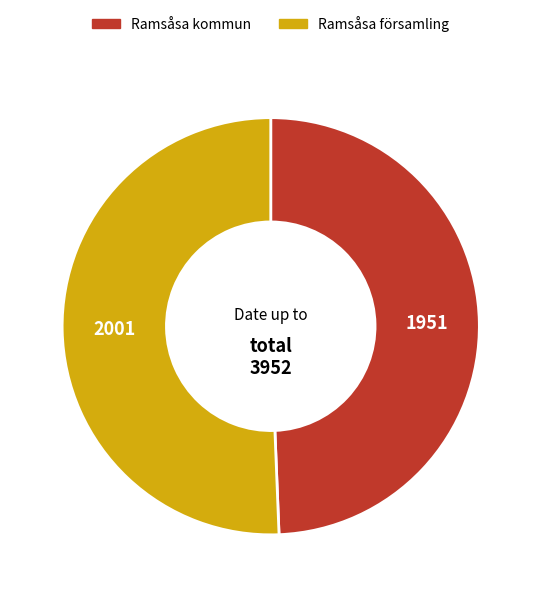

Is it true that Ramsåsa församling is 51% of the pie?

True